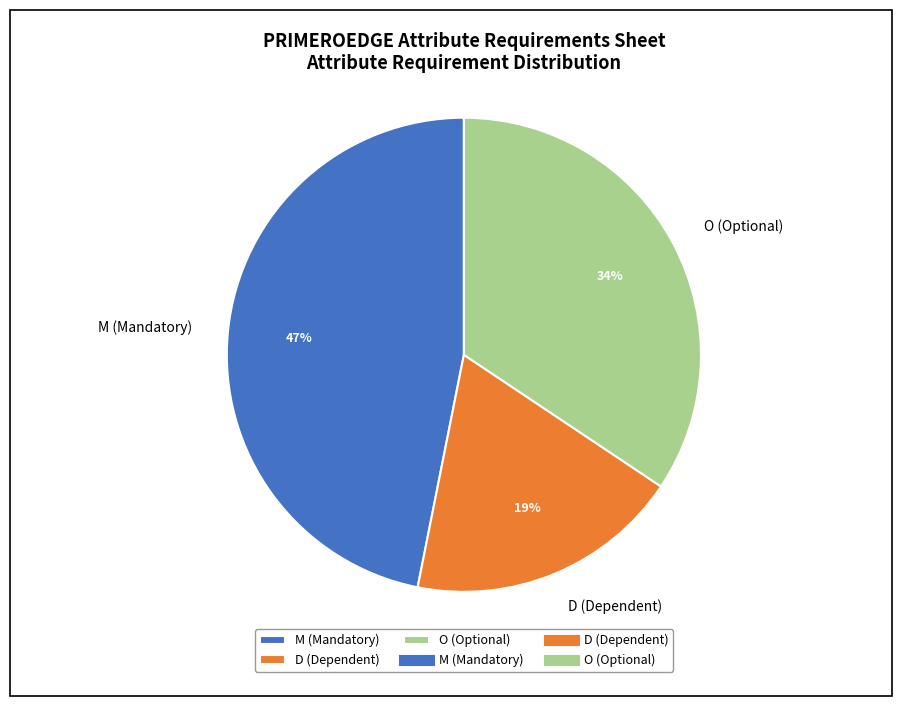

Count the number of slices in the pie.

3